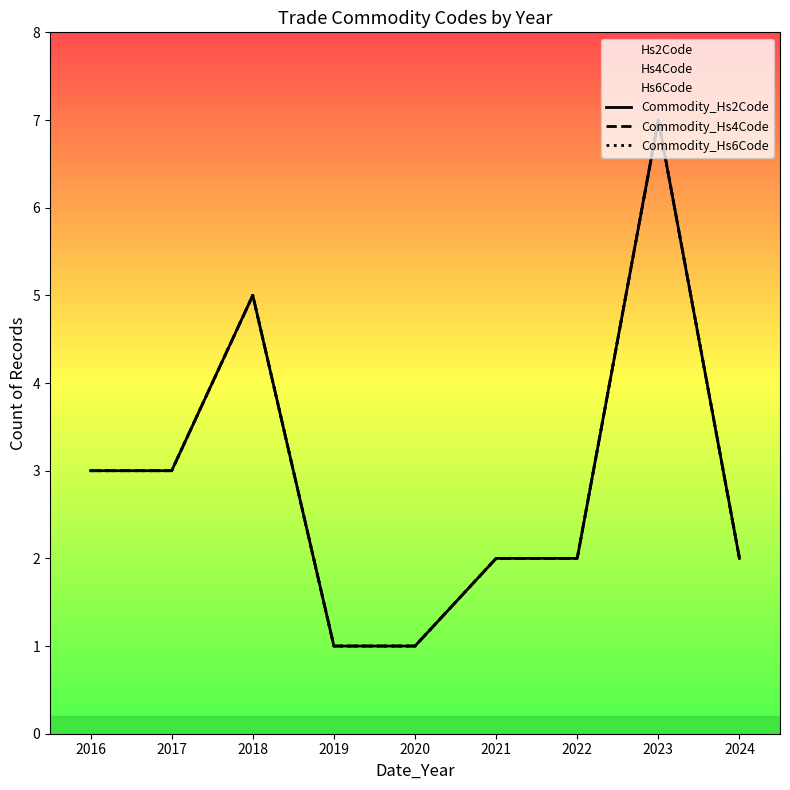

What is the difference between the maximum and minimum values in the Commodity_Hs2Code series?

6